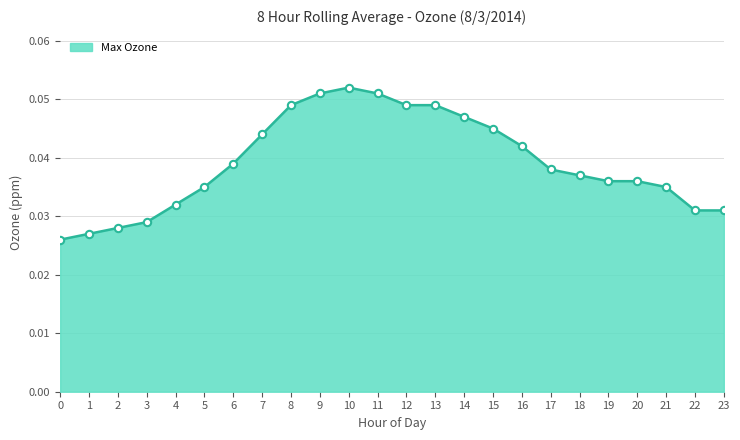

Between 0 and 23, which is larger?

23